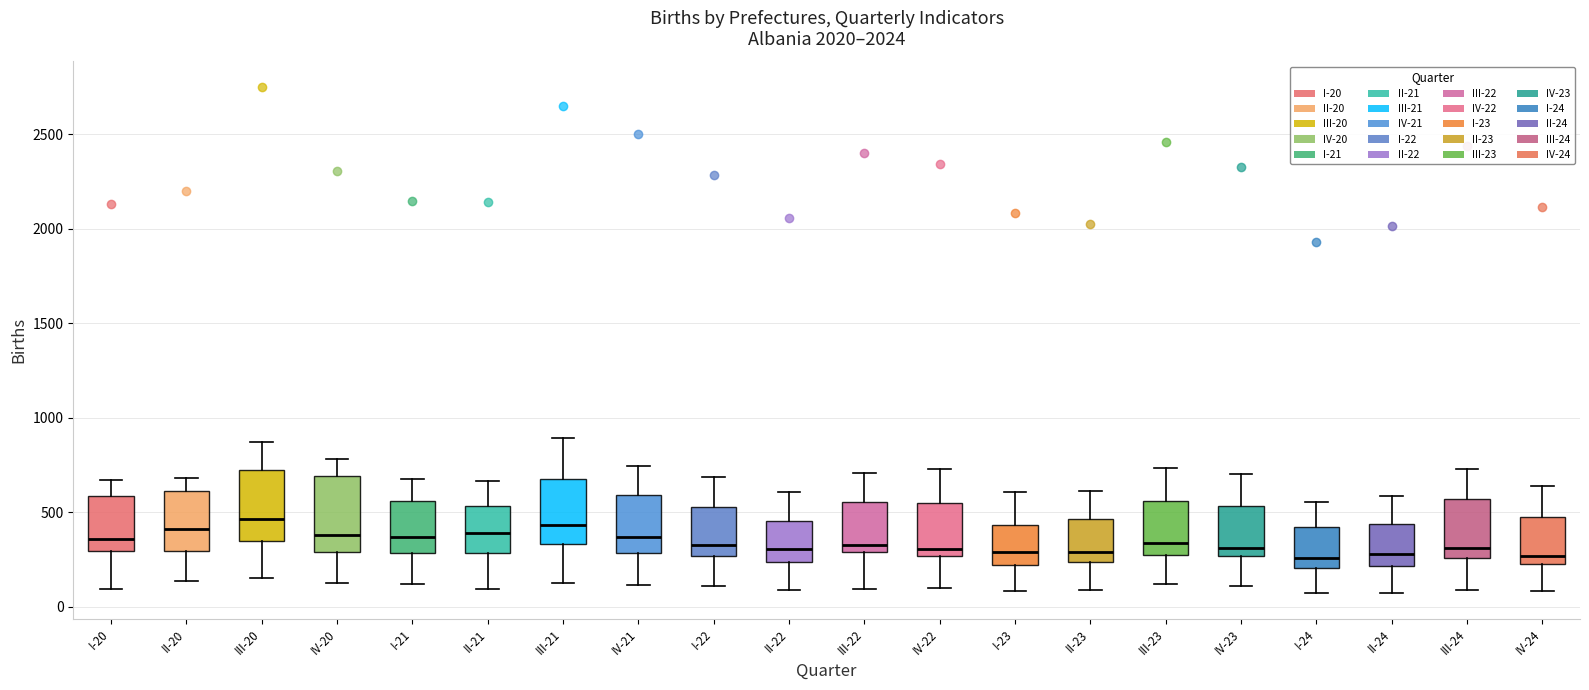

Reading left to right, read every box against the y-axis: the position of its median line, the range the box covers, and the ends of its whiskers. The values are not printed on the chart, so give them approximately, as read against the axis.

I-20: median 350, box 300 to 600, whiskers 100 to 650
II-20: median 400, box 300 to 600, whiskers 150 to 700
III-20: median 450, box 350 to 750, whiskers 150 to 850
IV-20: median 400, box 300 to 700, whiskers 150 to 800
I-21: median 350, box 300 to 550, whiskers 100 to 650
II-21: median 400, box 300 to 550, whiskers 100 to 650
III-21: median 450, box 350 to 700, whiskers 100 to 900
IV-21: median 350, box 300 to 600, whiskers 100 to 750
I-22: median 350, box 250 to 550, whiskers 100 to 700
II-22: median 300, box 250 to 450, whiskers 100 to 600
III-22: median 350, box 300 to 550, whiskers 100 to 700
IV-22: median 300, box 250 to 550, whiskers 100 to 750
I-23: median 300, box 200 to 450, whiskers 100 to 600
II-23: median 300, box 250 to 450, whiskers 100 to 600
III-23: median 350, box 250 to 550, whiskers 100 to 750
IV-23: median 300, box 250 to 550, whiskers 100 to 700
I-24: median 250, box 200 to 400, whiskers 50 to 550
II-24: median 300, box 200 to 450, whiskers 50 to 600
III-24: median 300, box 250 to 550, whiskers 100 to 750
IV-24: median 250 (just above the box's lower edge), box 250 to 500, whiskers 100 to 650